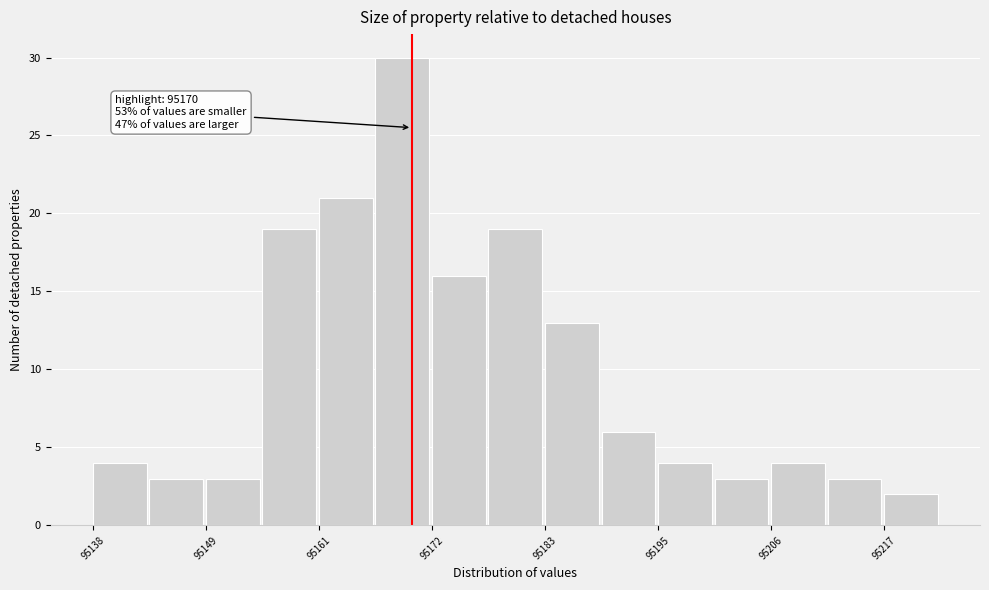

Around what value on the x-axis is the tallest bar? Give the approximate position of its centre, as read against the axis.

95170